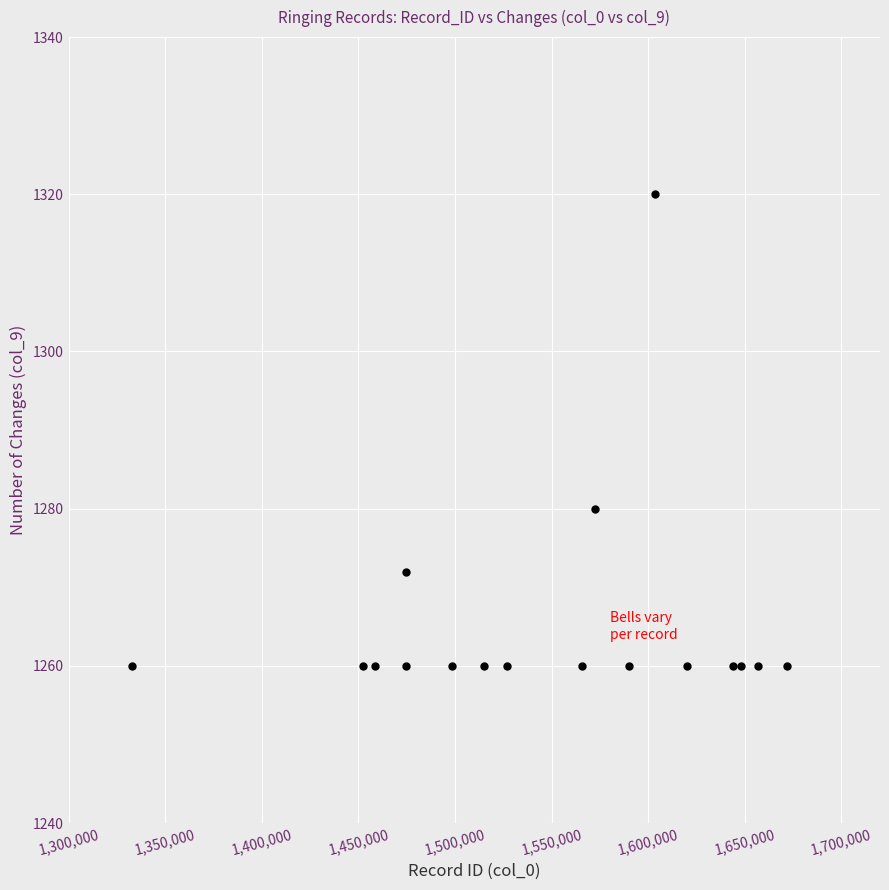

What Y value in the scatter plot is closest to 1290?

1280